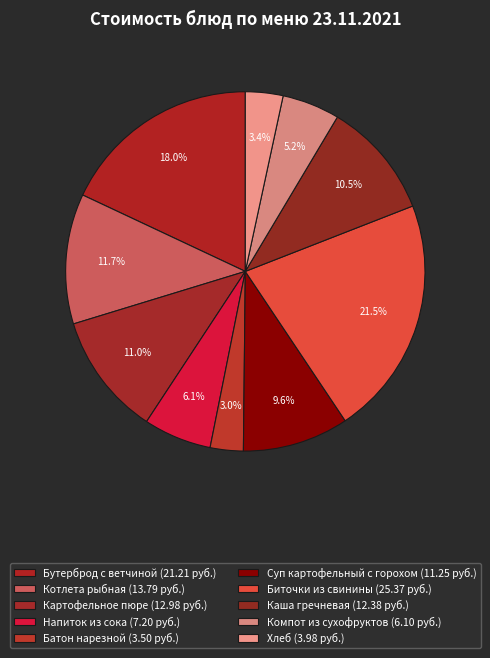

The Хлеб slice represents 3% of the pie. True or false?

True